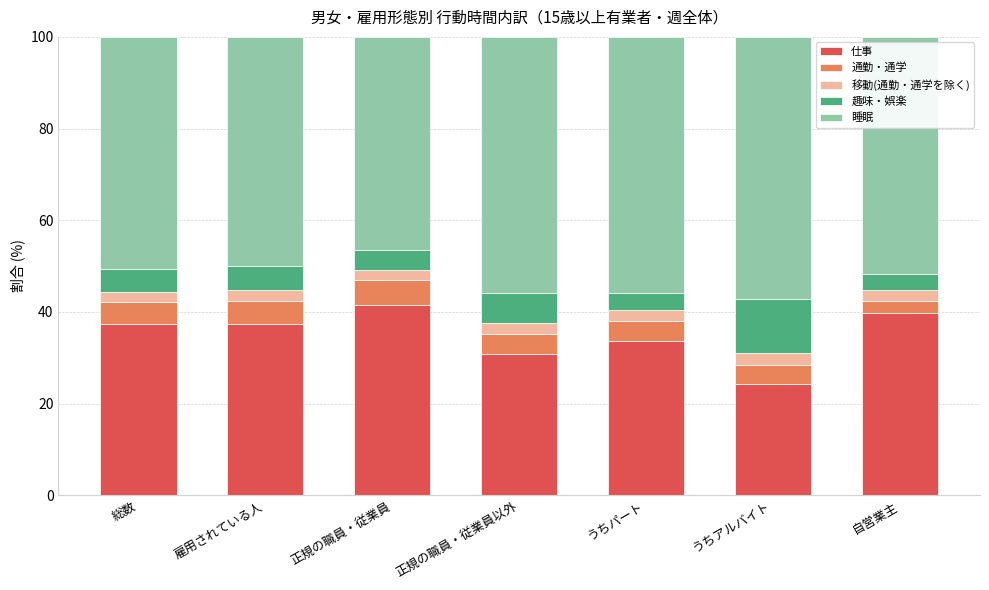

What is the difference between the 仕事 values at うちアルバイト and うちパート?

9.4